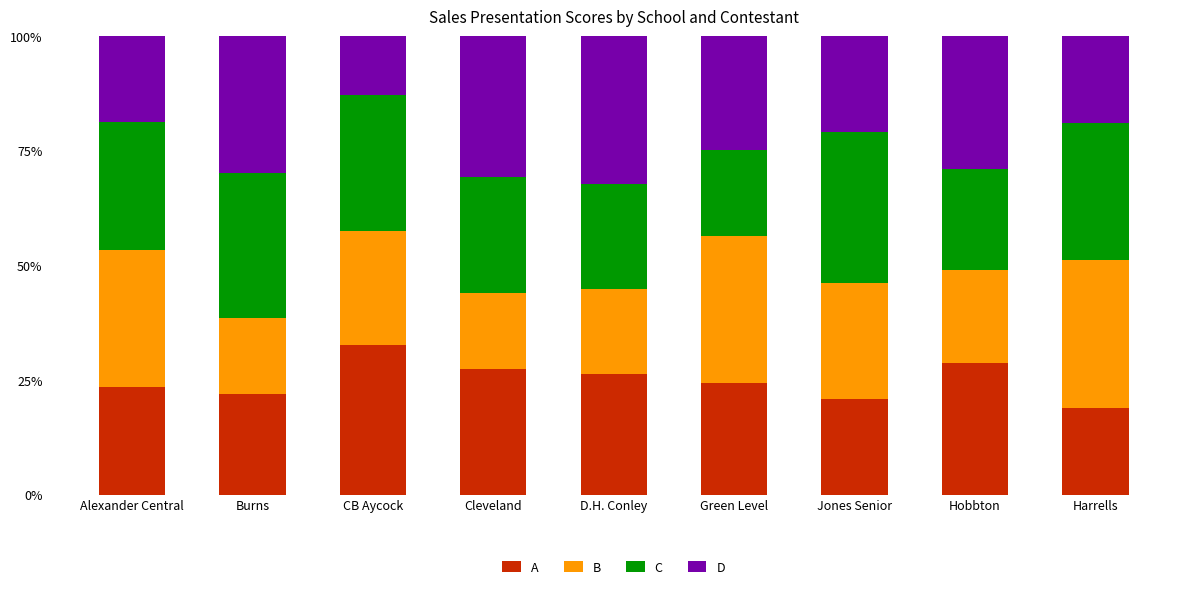

Does the chart contain any negative values?

No